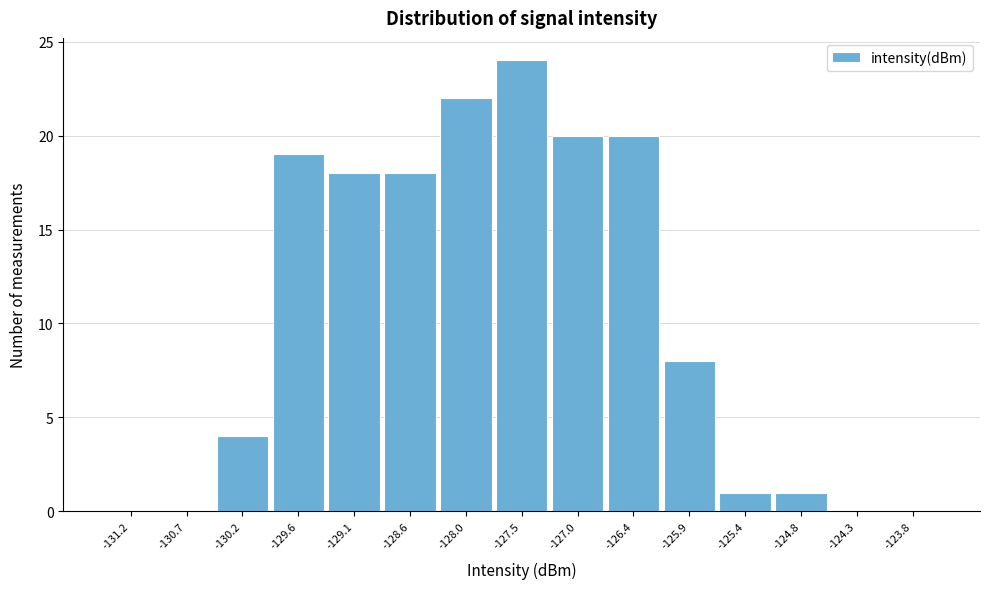

Over which range of the x-axis is the bar tallest?

-127.8 to -127.2